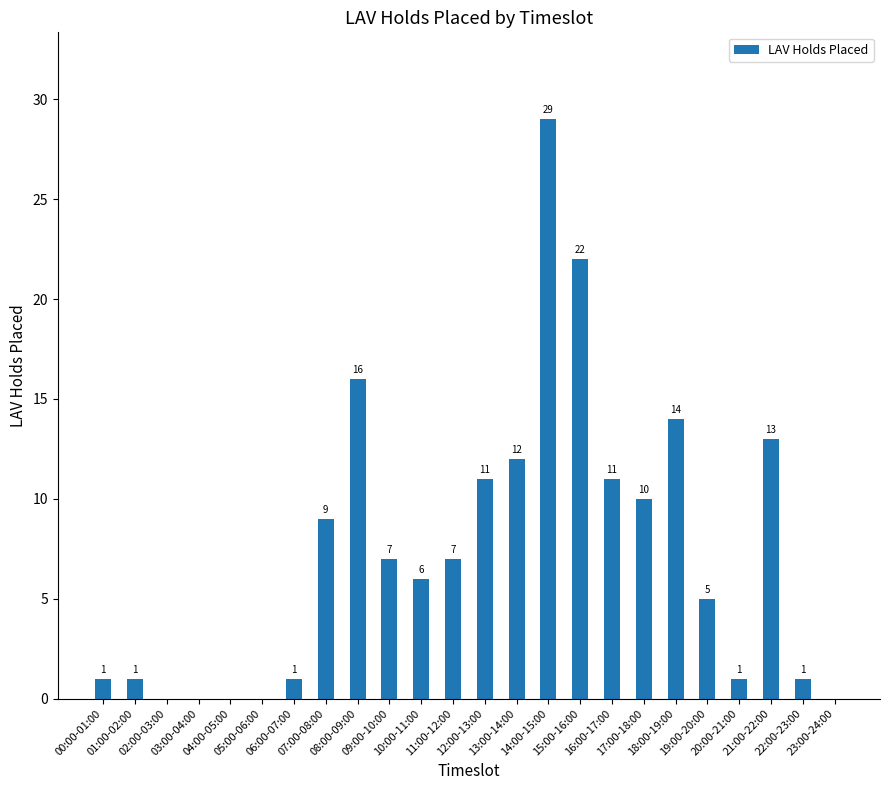

Reading left to right, what are all the values shown in this chart?

00:00-01:00=1	01:00-02:00=1	02:00-03:00=0	03:00-04:00=0	04:00-05:00=0	05:00-06:00=0	06:00-07:00=1	07:00-08:00=9	08:00-09:00=16	09:00-10:00=7	10:00-11:00=6	11:00-12:00=7	12:00-13:00=11	13:00-14:00=12	14:00-15:00=29	15:00-16:00=22	16:00-17:00=11	17:00-18:00=10	18:00-19:00=14	19:00-20:00=5	20:00-21:00=1	21:00-22:00=13	22:00-23:00=1	23:00-24:00=0